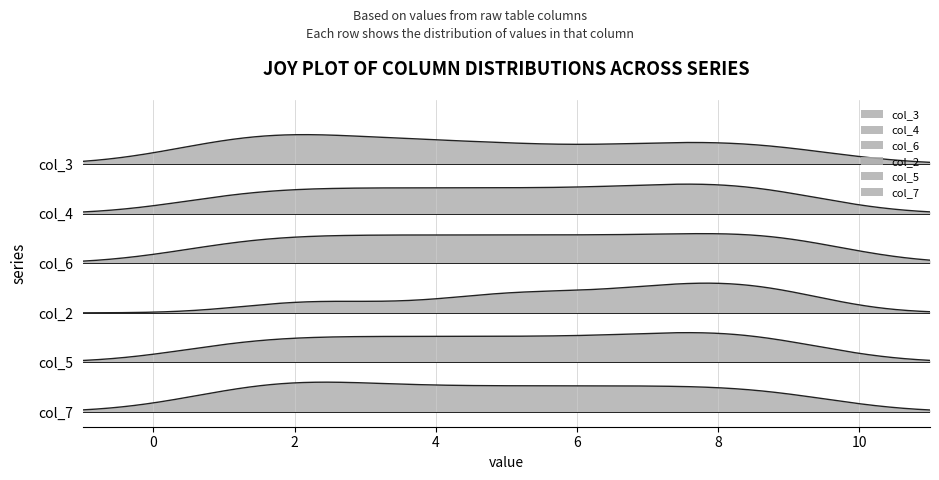

Reading right to left, extract all data points from this chart.

col_3: 5	1	8	3	9	8	2	7	4	6	5	1	1	3	9	2	2	7	4
col_4: 3	5	9	7	4	8	1	2	6	8	3	5	9	7	4	8	1	2	6
col_6: 2	8	1	6	3	5	7	4	9	9	2	8	1	6	3	5	7	4	9
col_2: 6	3	2	4	8	7	9	8	5	7	6	9	2	5	8	7	9	8	5
col_5: 4	6	7	9	2	1	3	5	8	8	4	6	7	9	2	1	3	5	8
col_7: 9	7	3	5	1	4	8	6	2	2	9	7	3	5	1	4	8	6	2